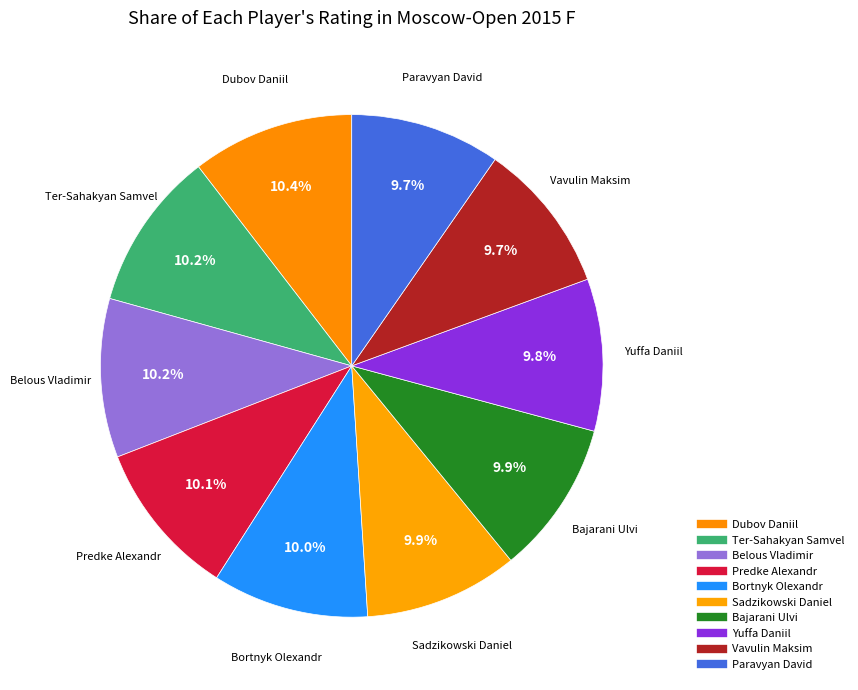

Is it true that Dubov Daniil is 2% of the pie?

False